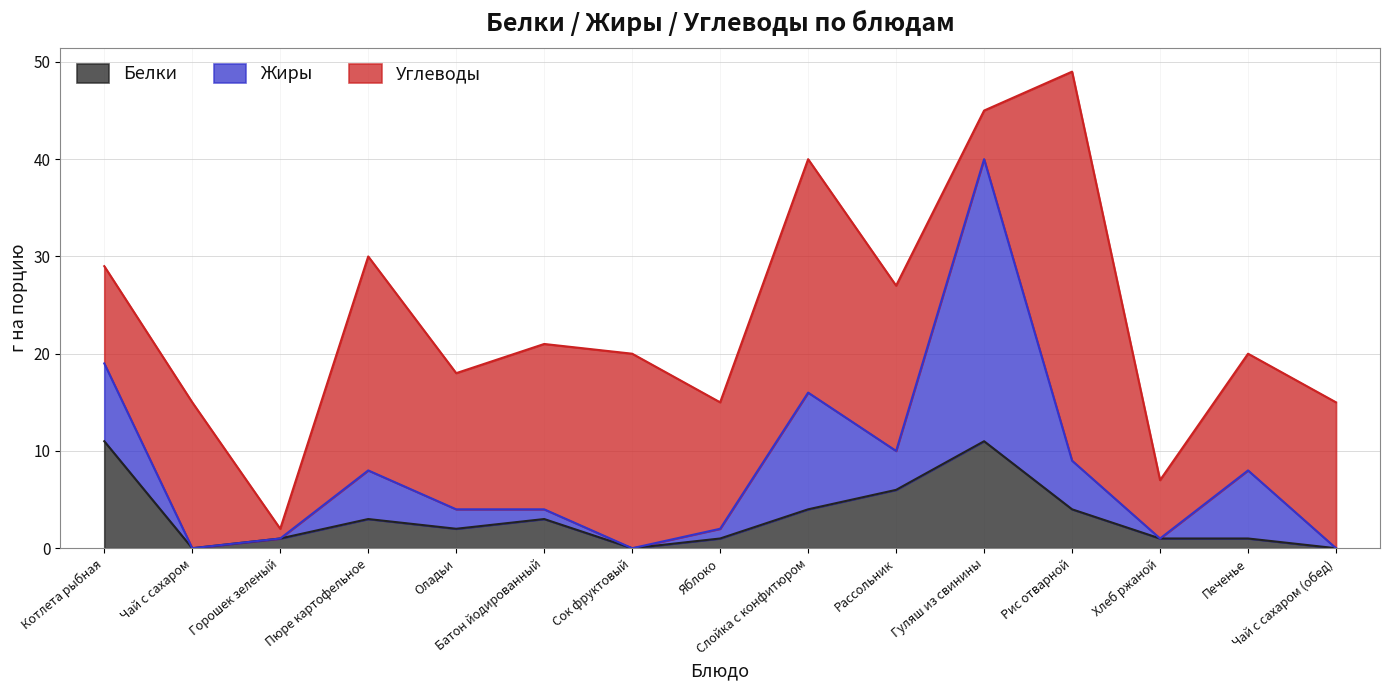

Reading left to right, what are all the values shown in this chart?

Белки: 11	0	1	3	2	3	0	1	4	6	11	4	1	1	0
Жиры: 8	0	0	5	2	1	0	1	12	4	29	5	0	7	0
Углеводы: 10	15	1	22	14	17	20	13	24	17	5	40	6	12	15